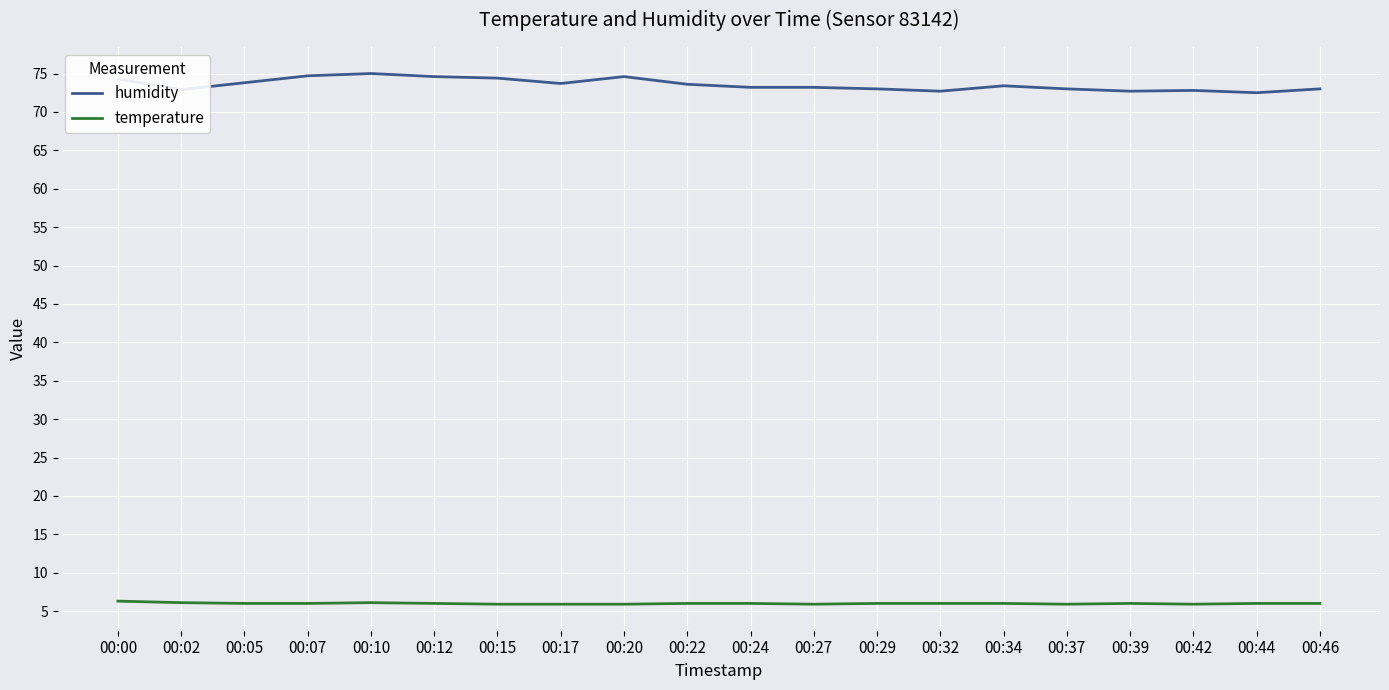

What is the lowest value of the temperature series?

5.9